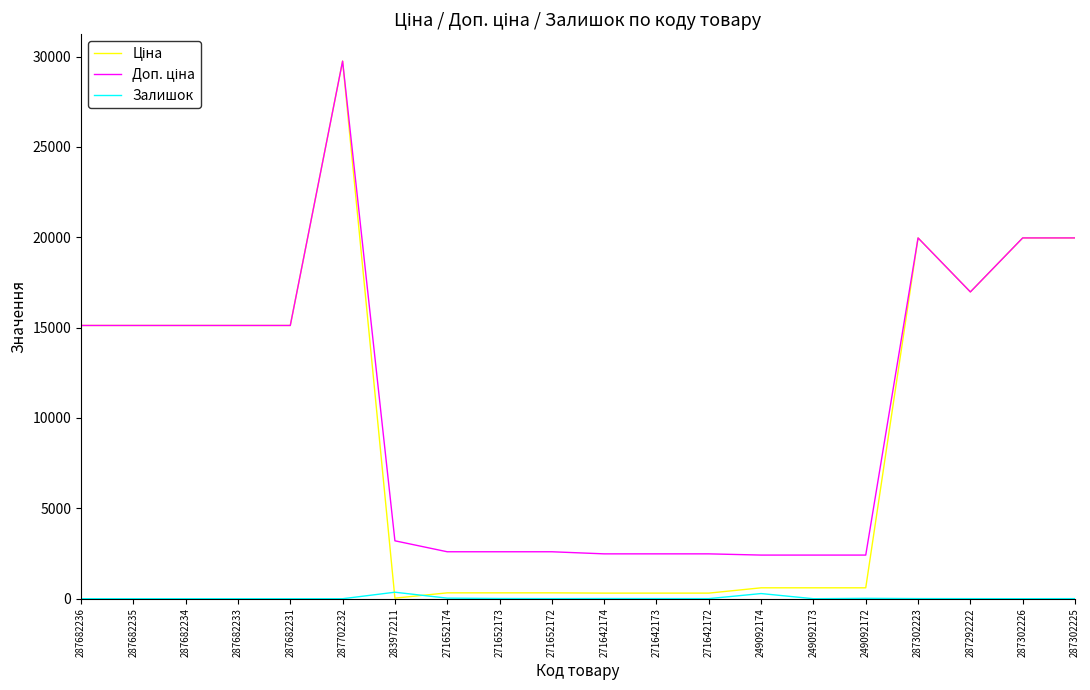

What position from the left is 287702232?

6